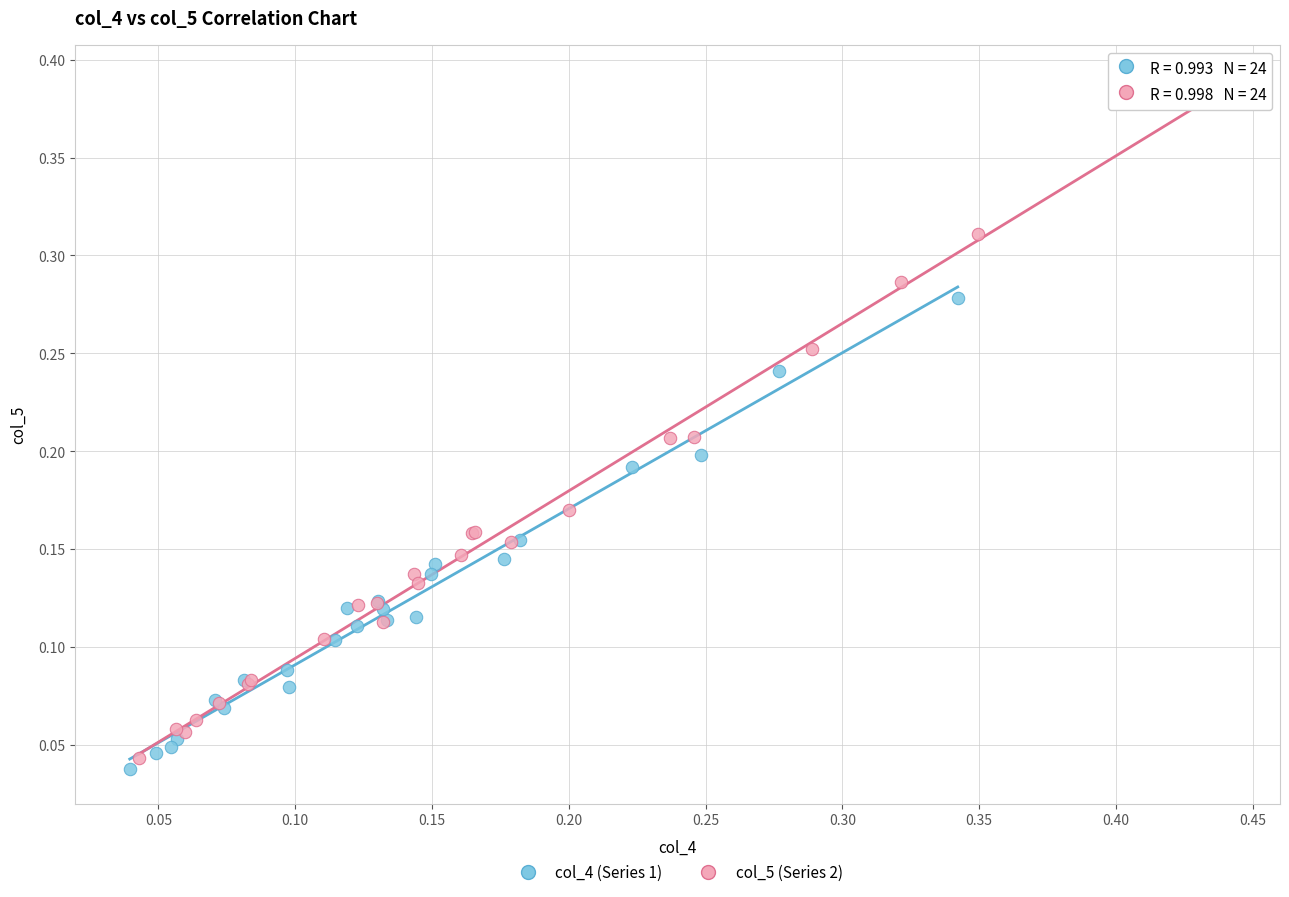

Which series has the widest spread of Y values?

col_5 (Series 2)